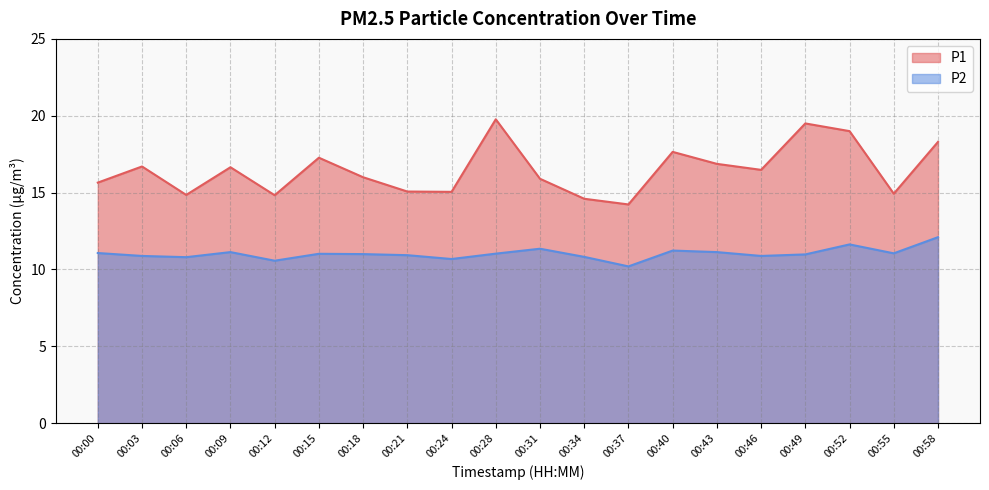

Reading left to right, transcribe all the data shown in this chart.

P1: 15.7	16.7	14.8	16.6	14.8	17.3	16.0	15.1	15.1	19.8	15.9	14.6	14.2	17.6	16.9	16.5	19.5	19.0	14.9	18.3
P2: 11.1	10.9	10.8	11.1	10.6	11.0	11.0	10.9	10.7	11.0	11.3	10.8	10.2	11.2	11.1	10.9	11.0	11.6	11.1	12.1